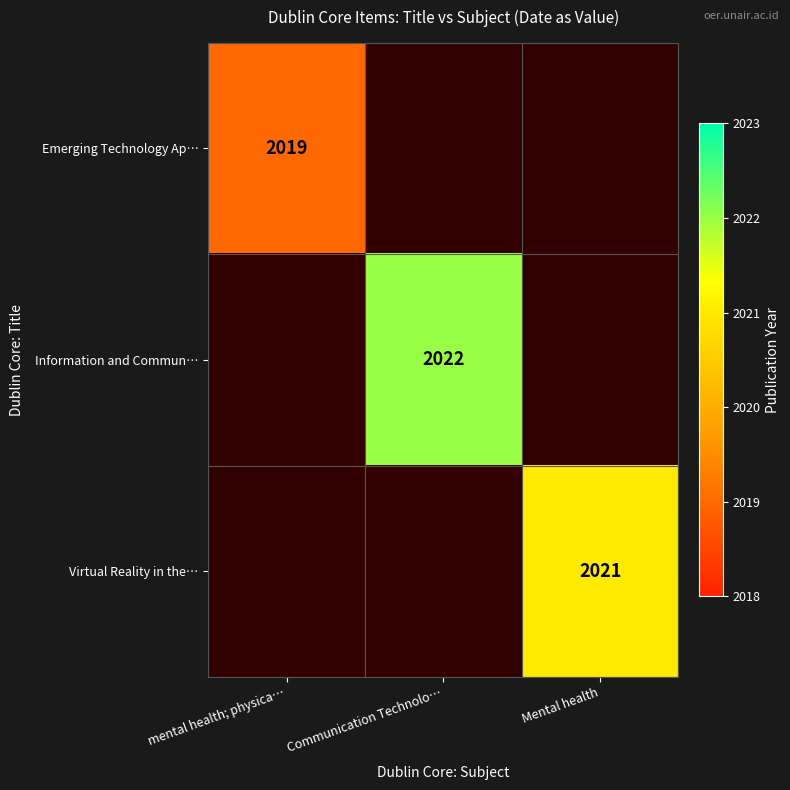

Is the value of Virtual Reality in the… at Mental health greater than the value of Information and Commun… at Communication Technolo…?

No